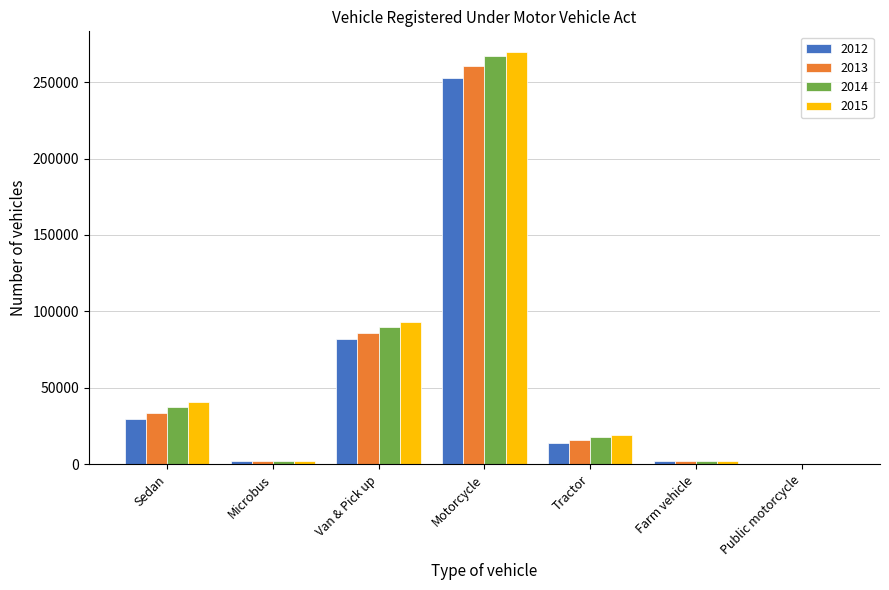

What is the maximum value shown in the chart?

269670